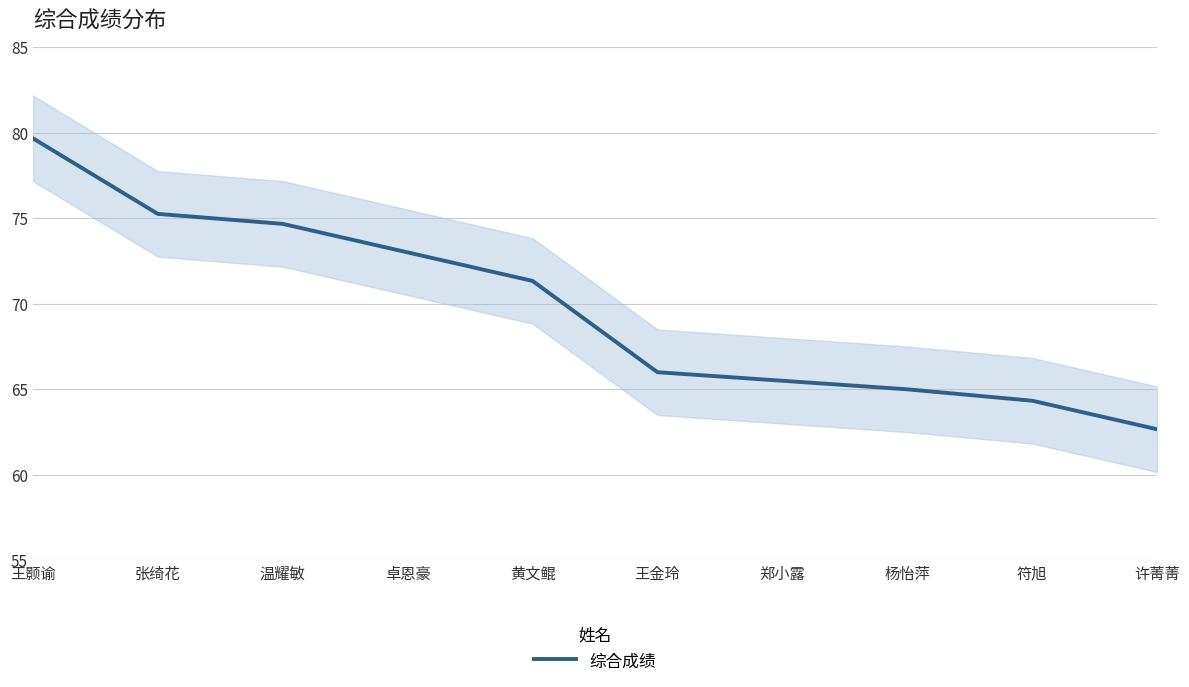

What is the label of the 1st point from the right?

许菁菁